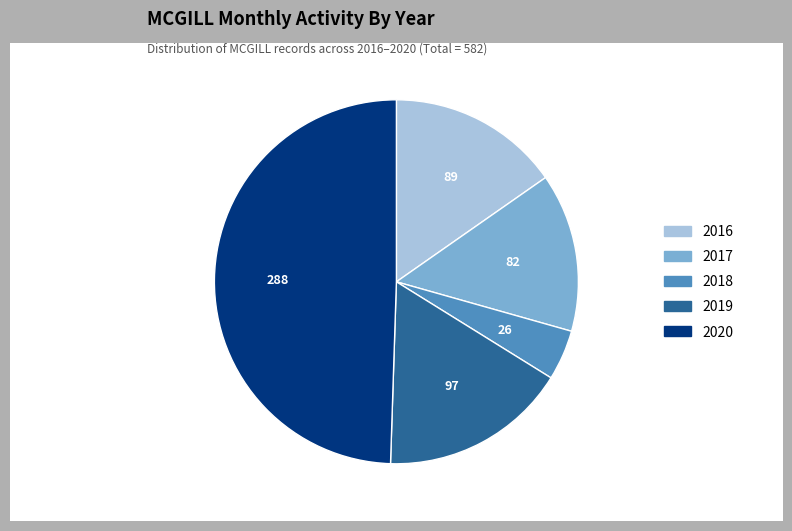

How many slices are in this pie chart?

5